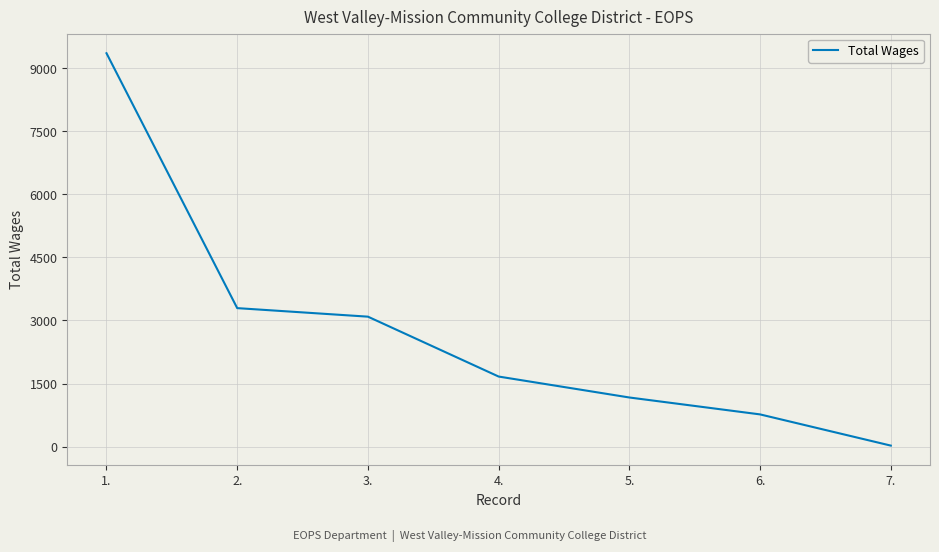

Reading left to right, transcribe all the data shown in this chart.

1.=9355	2.=3294	3.=3091	4.=1667	5.=1169	6.=767	7.=25